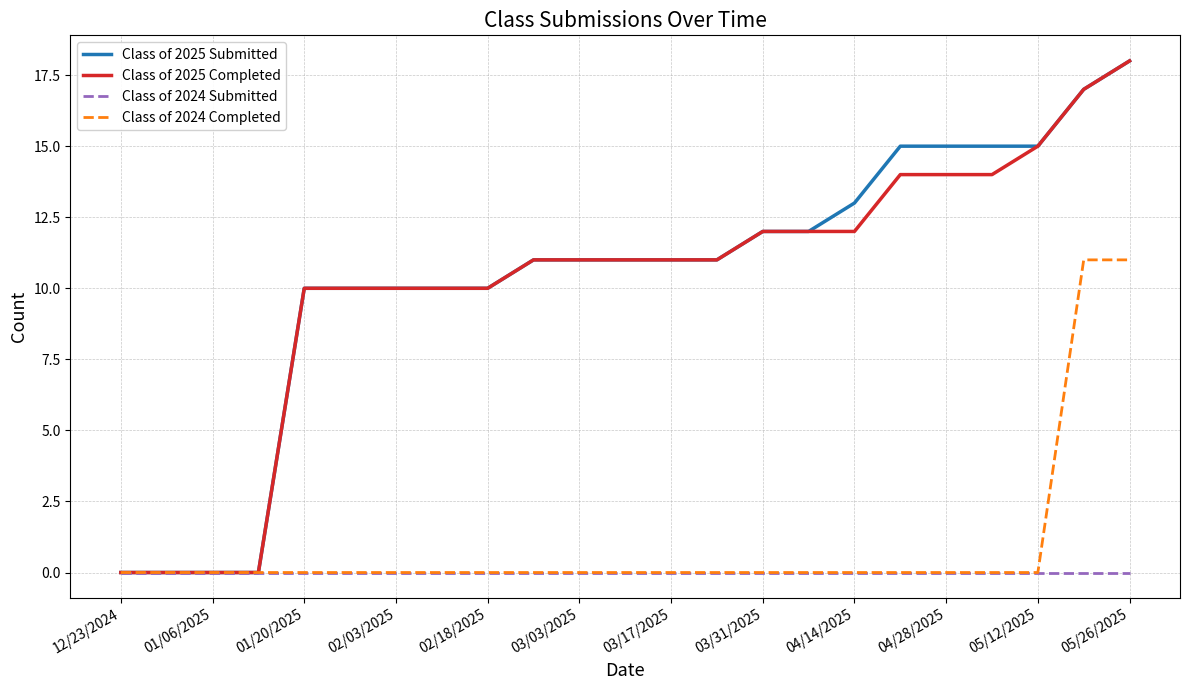

How many lines are shown in the chart?

4